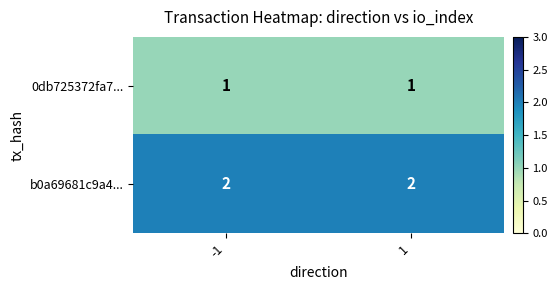

Reading right to left, what are all the values shown in this chart?

0db725372fa7...: 1	1
b0a69681c9a4...: 2	2